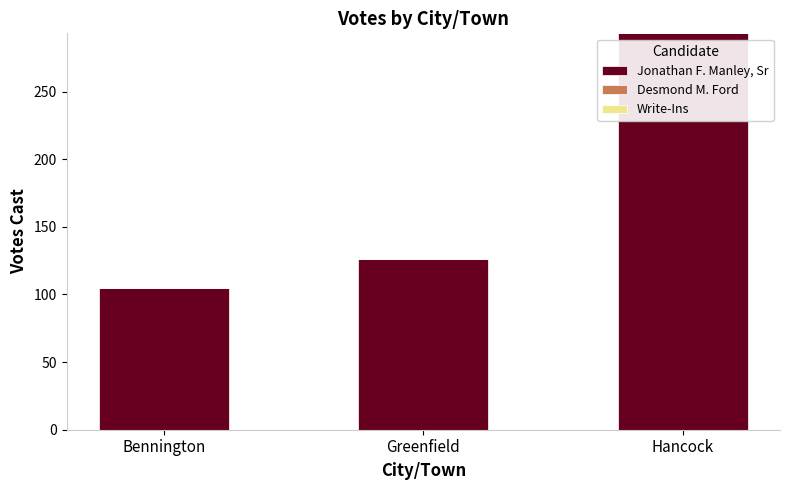

Reading left to right, what are all the values shown in this chart?

Bennington=105	Greenfield=126	Hancock=293